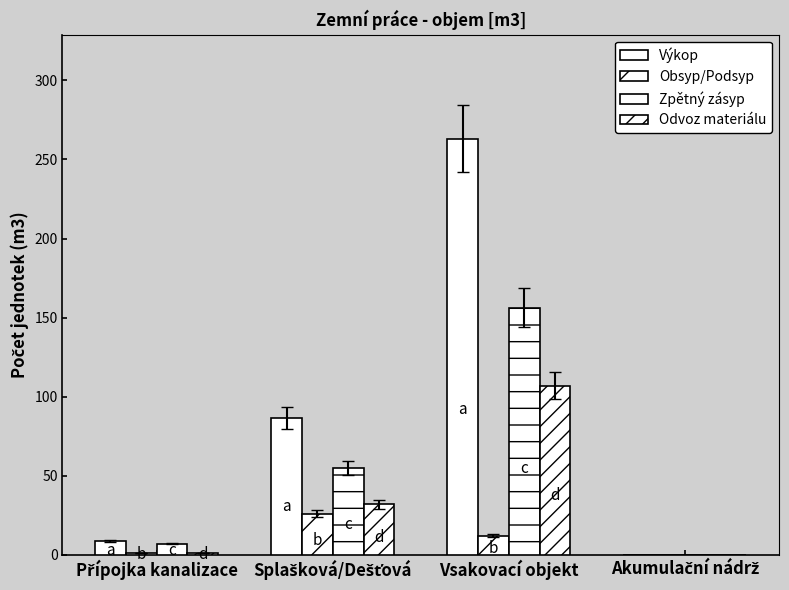

Is the value of Obsyp/Podsyp at Splašková/Dešťová greater than the value of Výkop at Přípojka kanalizace?

Yes